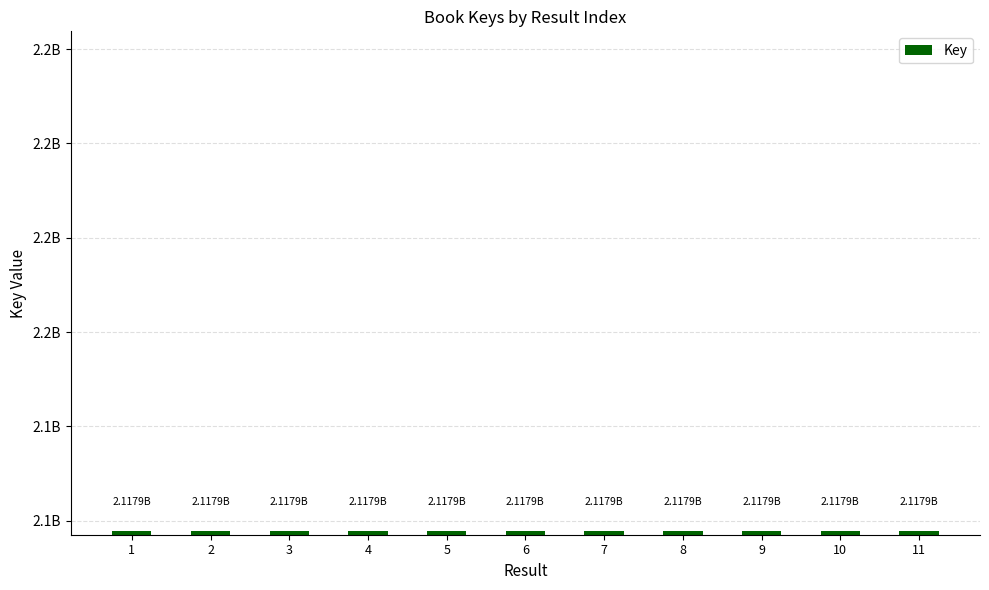

Are the bars horizontal?

No